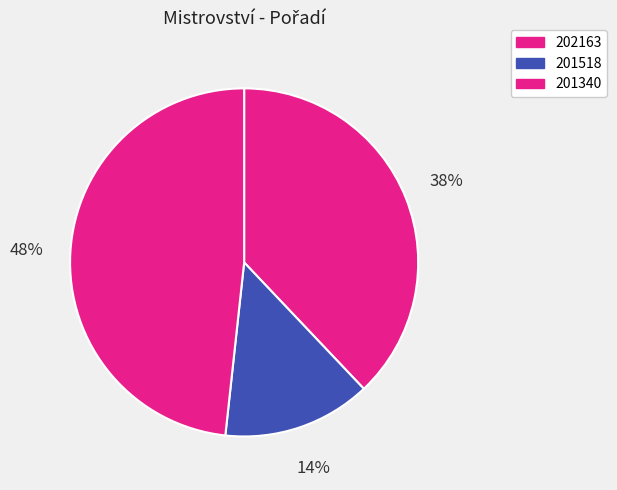

Which slice is the largest?

201340